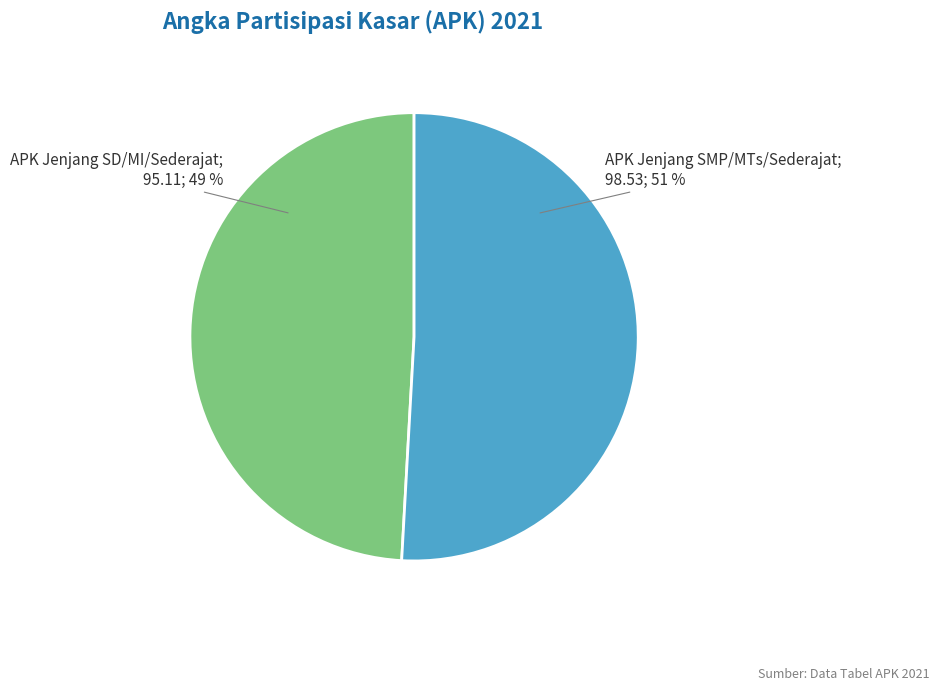

To the nearest percent, what is the average slice percentage?

50%